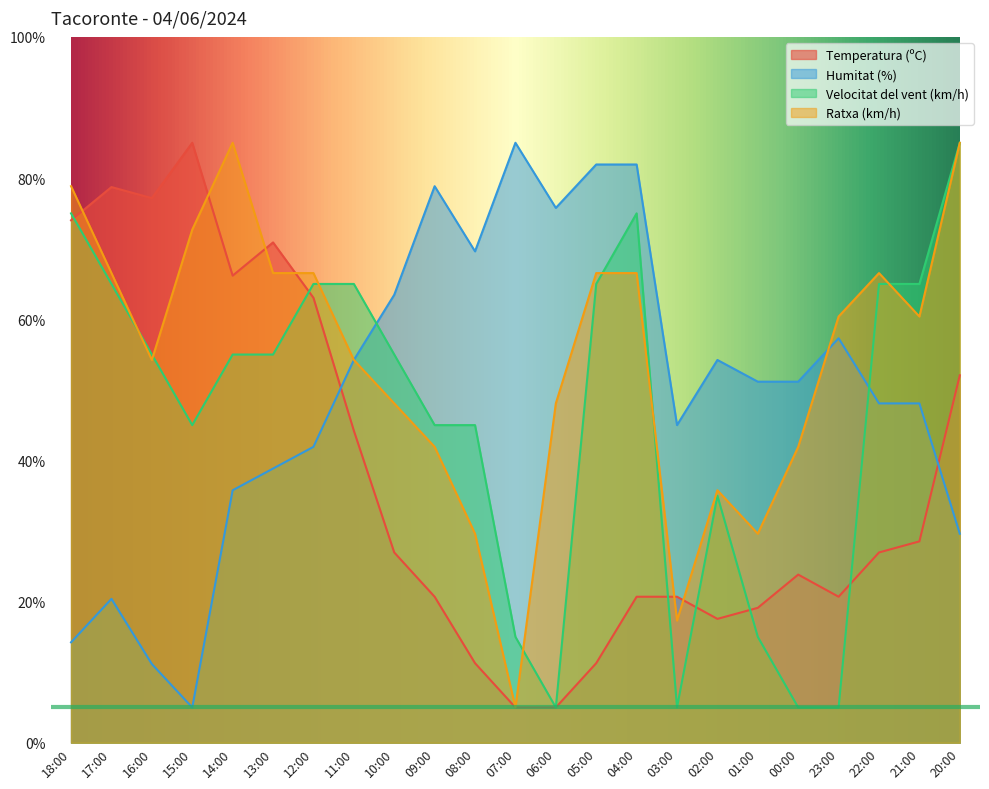

True or false: Velocitat del vent (km/h) has more than 0 interior local peaks.

True